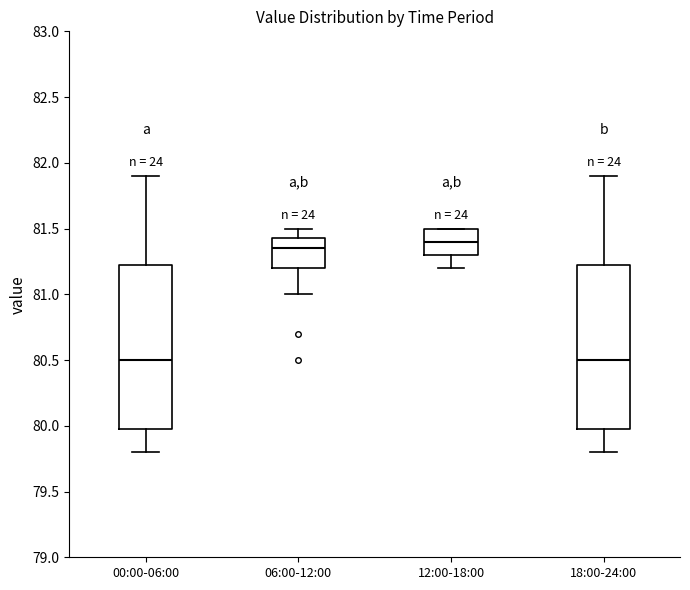

Reading left to right, transcribe this box plot: for each box, give where its median line is, the range the box spans, and where its two whiskers end, as read against the y-axis. The values are not printed on the chart, so give them approximately, as read against the axis.

00:00-06:00: median 80.50, box 80.00 to 81.25, whiskers 79.80 to 81.90
06:00-12:00: median 81.35, box 81.20 to 81.45, whiskers 81.00 to 81.50
12:00-18:00: median 81.40, box 81.30 to 81.50, whiskers 81.20 to 81.50
18:00-24:00: median 80.50, box 80.00 to 81.25, whiskers 79.80 to 81.90